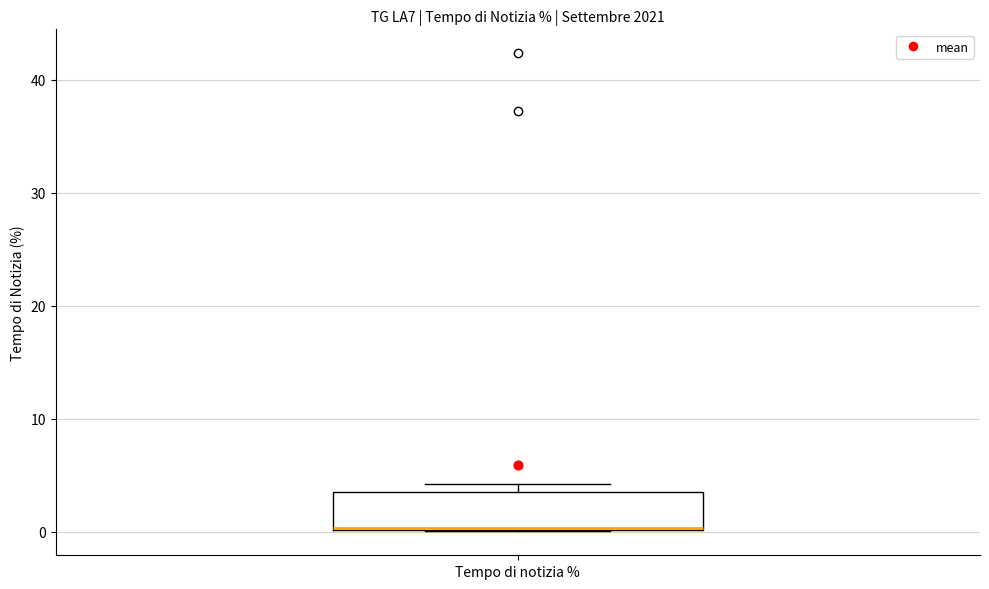

Read this box plot against the y-axis: the position of the median line, the range covered by the box, and the ends of both whiskers. The values are not printed on the chart, so give them approximately, as read against the axis.

median 0 (drawn on the box's lower edge), box 0 to 3, whiskers 0 to 4